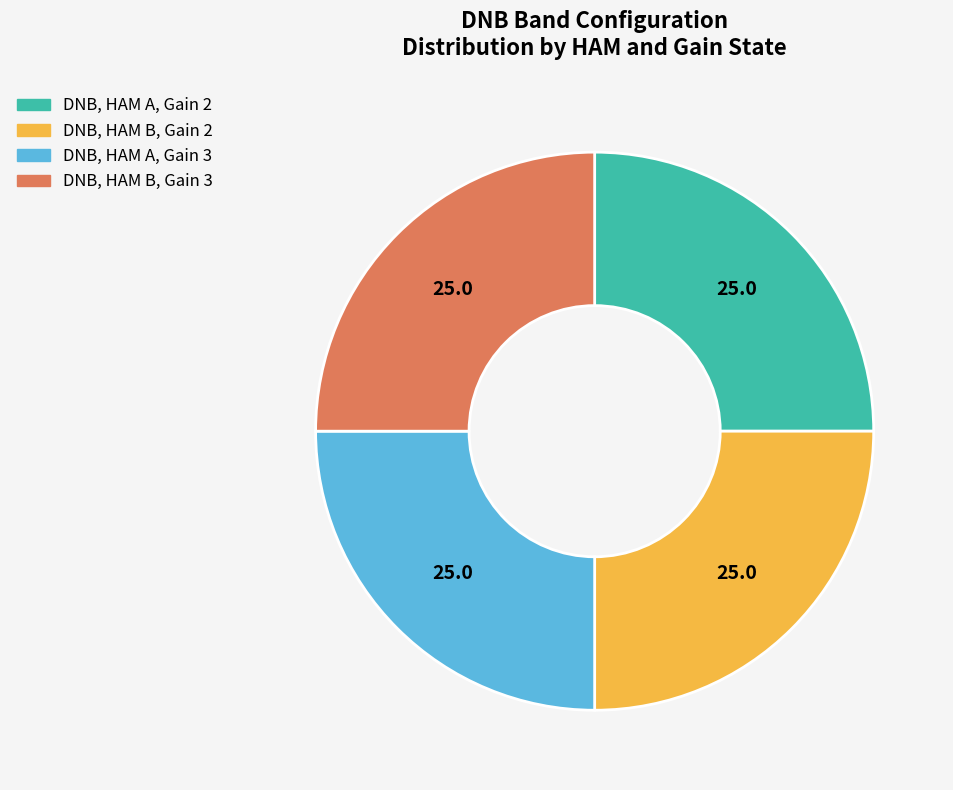

Is it true that DNB, HAM A, Gain 2 is 40% of the pie?

False